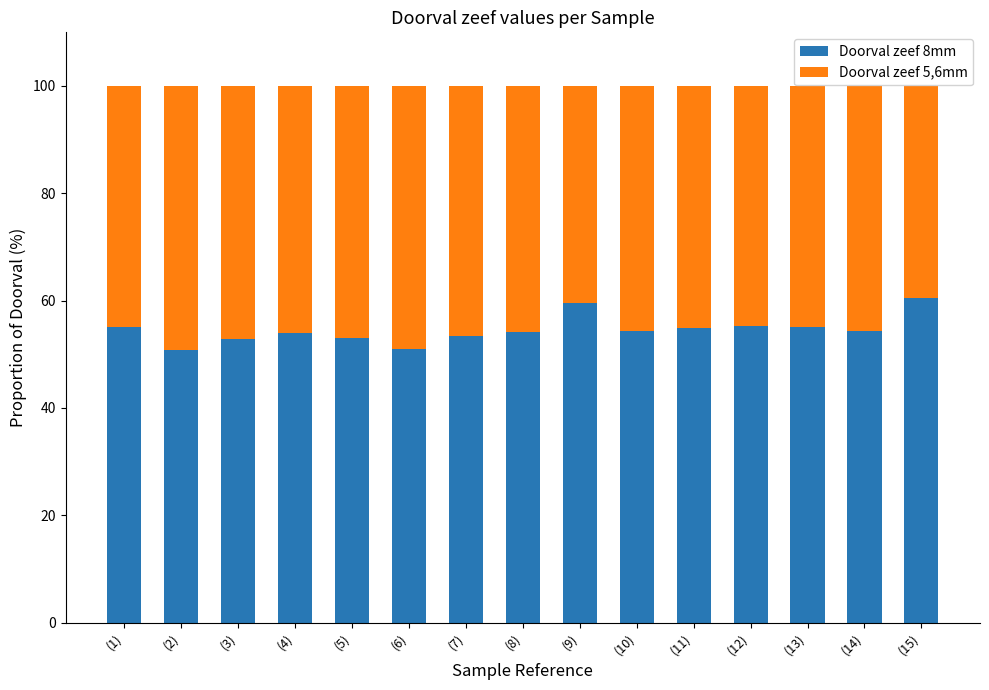

What is the difference between the maximum and second lowest values in the Doorval zeef 8mm series?

9.5